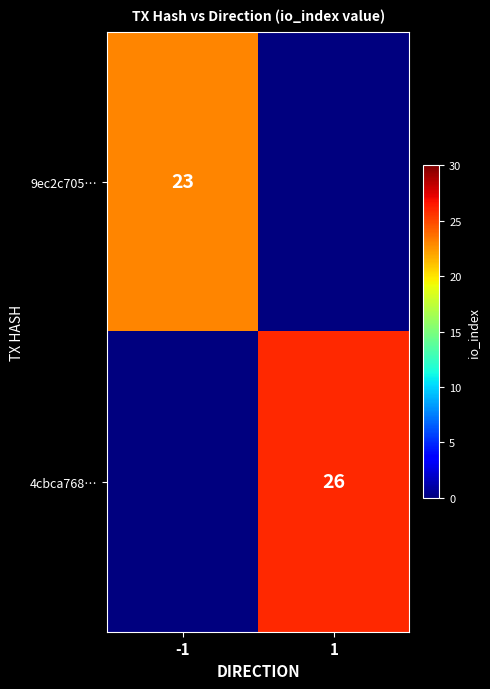

Is it true that 9ec2c705… equals 23 at -1?

True